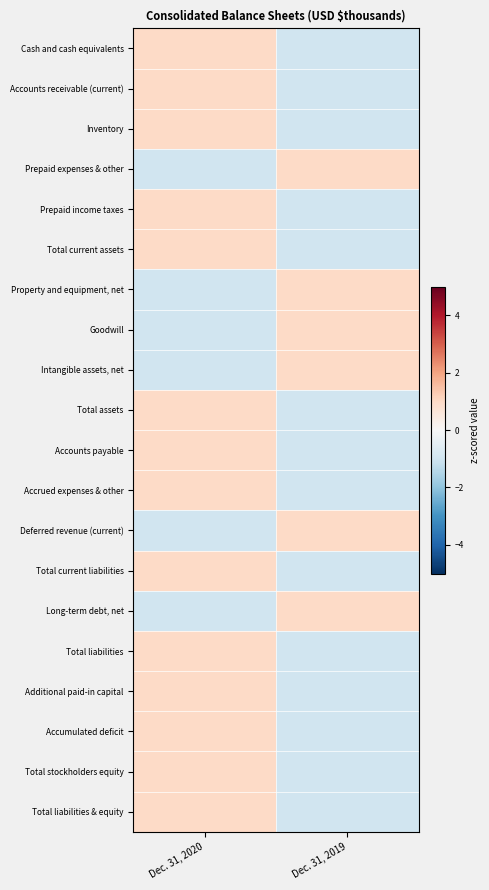

Reading left to right, what are all the values shown in this chart?

Cash and cash equivalents: Dec. 31, 2020=1	Dec. 31, 2019=-1
Accounts receivable (current): Dec. 31, 2020=1	Dec. 31, 2019=-1
Inventory: Dec. 31, 2020=1	Dec. 31, 2019=-1
Prepaid expenses & other: Dec. 31, 2020=-1	Dec. 31, 2019=1
Prepaid income taxes: Dec. 31, 2020=1	Dec. 31, 2019=-1
Total current assets: Dec. 31, 2020=1	Dec. 31, 2019=-1
Property and equipment, net: Dec. 31, 2020=-1	Dec. 31, 2019=1
Goodwill: Dec. 31, 2020=-1	Dec. 31, 2019=1
Intangible assets, net: Dec. 31, 2020=-1	Dec. 31, 2019=1
Total assets: Dec. 31, 2020=1	Dec. 31, 2019=-1
Accounts payable: Dec. 31, 2020=1	Dec. 31, 2019=-1
Accrued expenses & other: Dec. 31, 2020=1	Dec. 31, 2019=-1
Deferred revenue (current): Dec. 31, 2020=-1	Dec. 31, 2019=1
Total current liabilities: Dec. 31, 2020=1	Dec. 31, 2019=-1
Long-term debt, net: Dec. 31, 2020=-1	Dec. 31, 2019=1
Total liabilities: Dec. 31, 2020=1	Dec. 31, 2019=-1
Additional paid-in capital: Dec. 31, 2020=1	Dec. 31, 2019=-1
Accumulated deficit: Dec. 31, 2020=1	Dec. 31, 2019=-1
Total stockholders equity: Dec. 31, 2020=1	Dec. 31, 2019=-1
Total liabilities & equity: Dec. 31, 2020=1	Dec. 31, 2019=-1